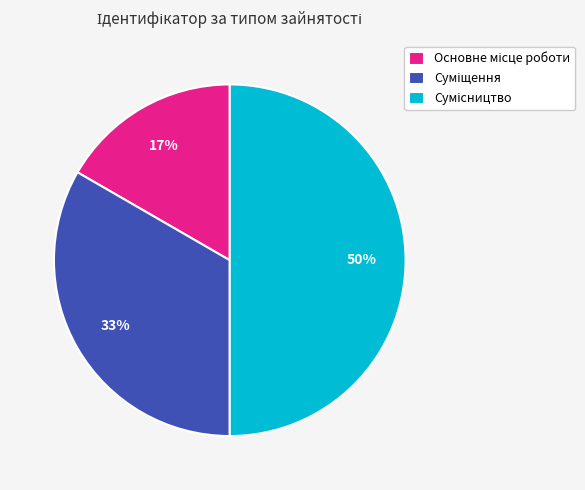

How many slices are in this pie chart?

3